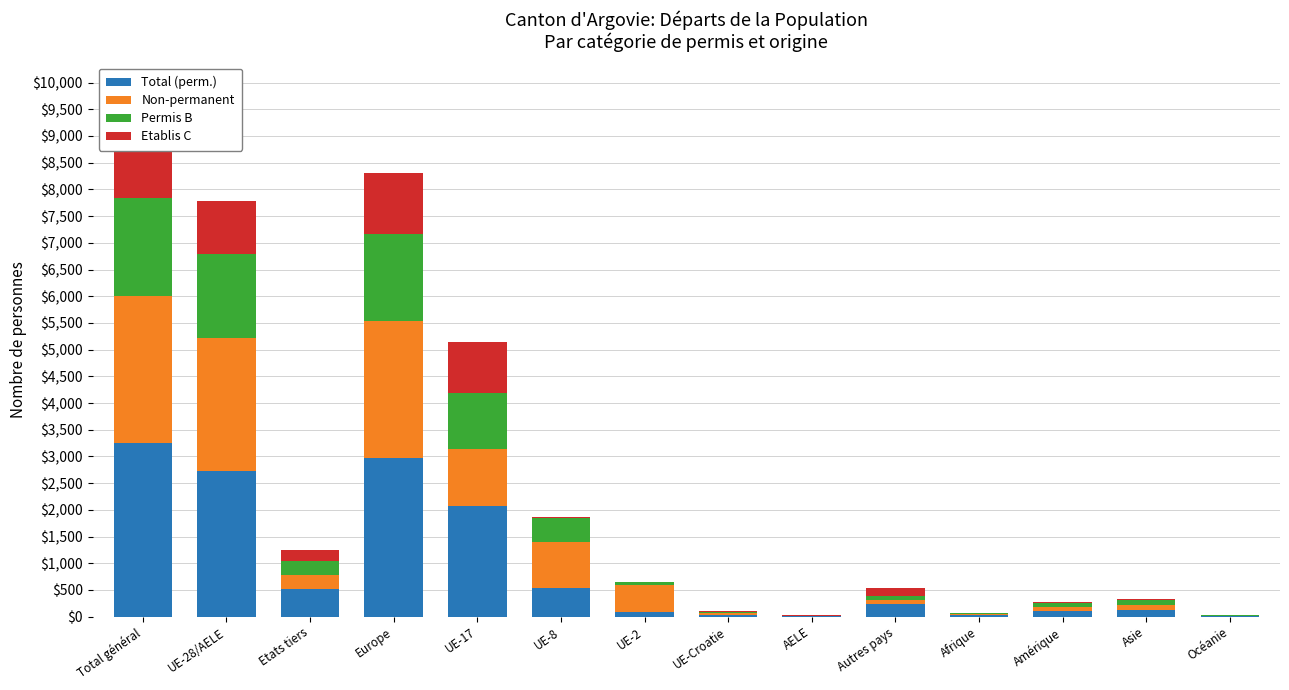

What is the difference between the maximum and second lowest values in the Total (perm.) series?

3242